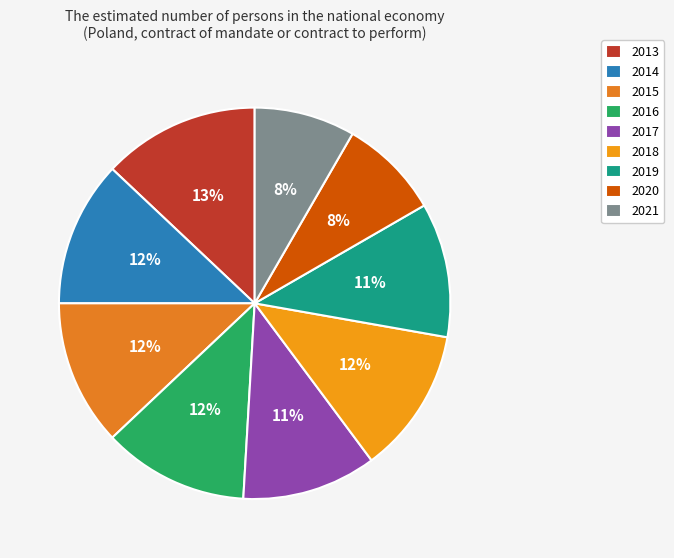

What is the ratio of the value at 2021 to the value at 2018?

0.7